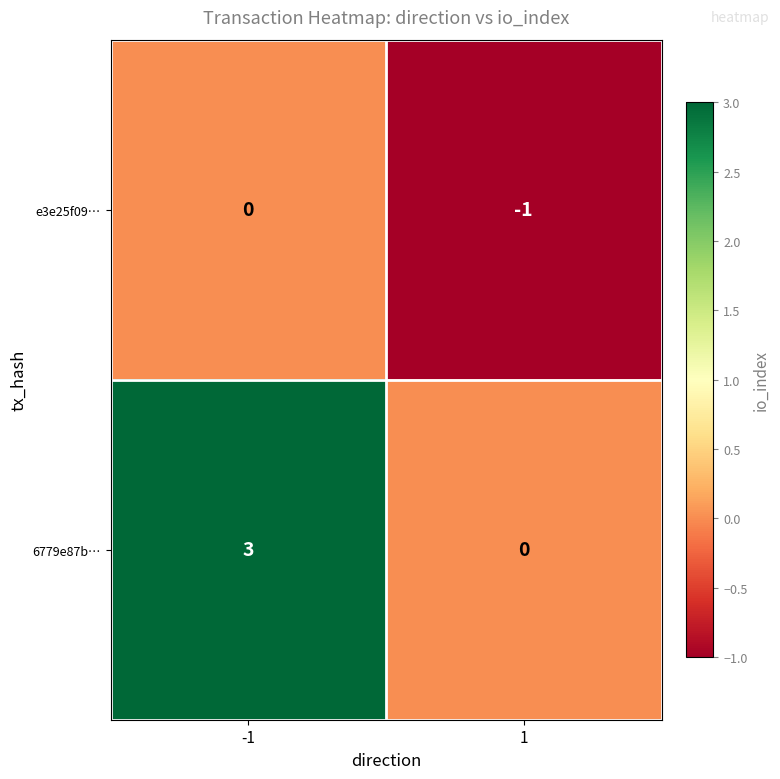

What is the sum of all 6779e87b… values?

3